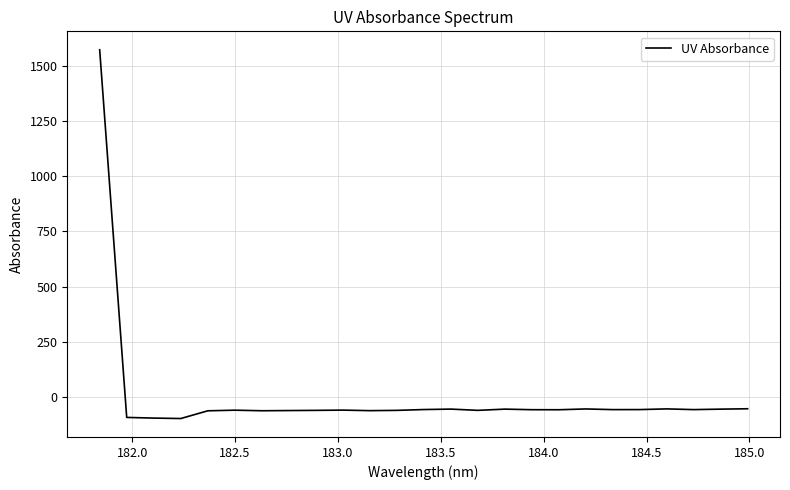

What is the maximum value shown in the chart?

1572.2